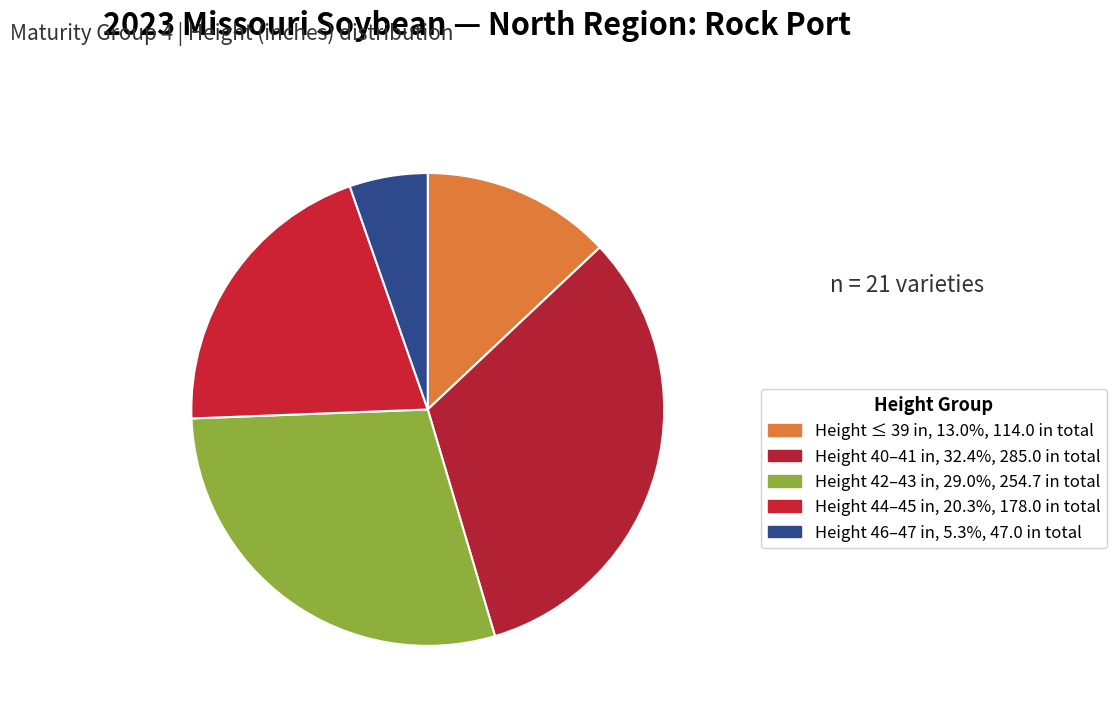

Is there any slice that represents more than half of the pie?

No